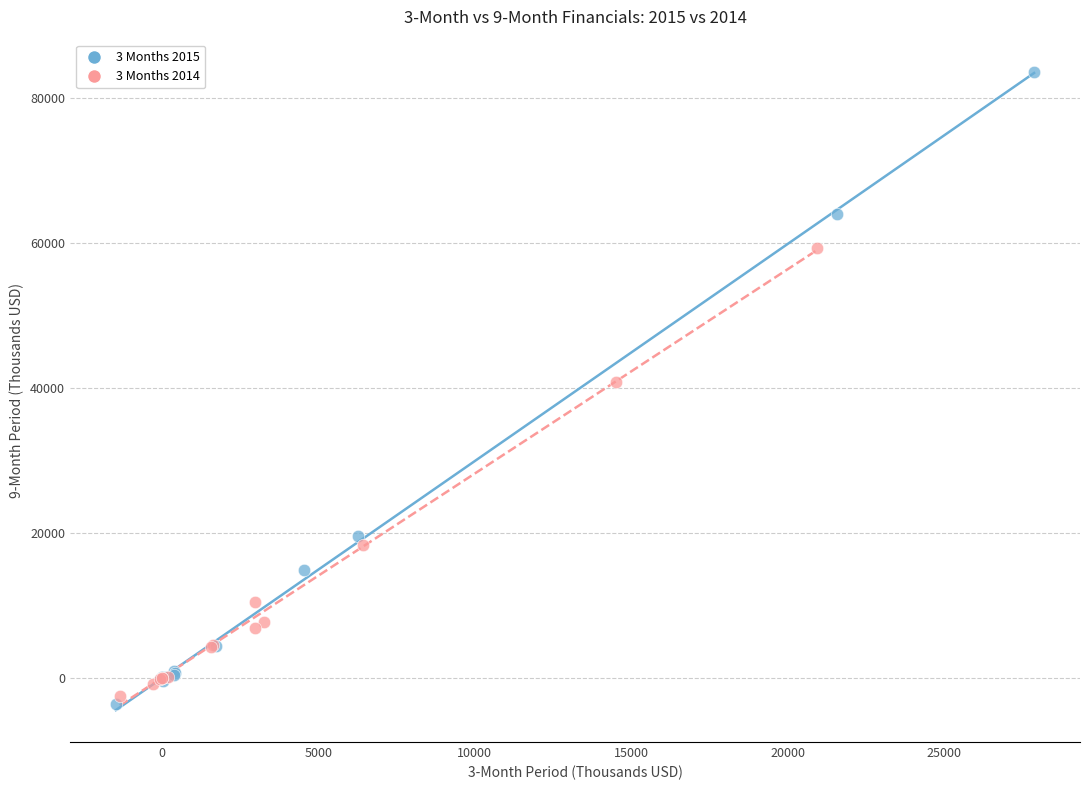

Which series contains the highest Y value?

3 Months 2015